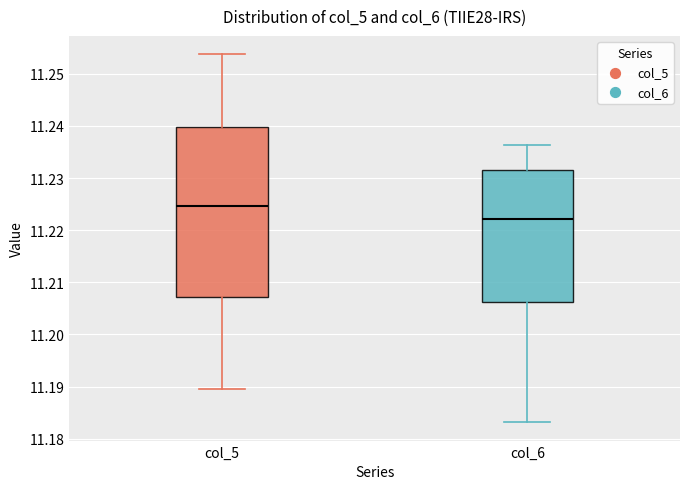

Which box's median line is the highest?

col_5